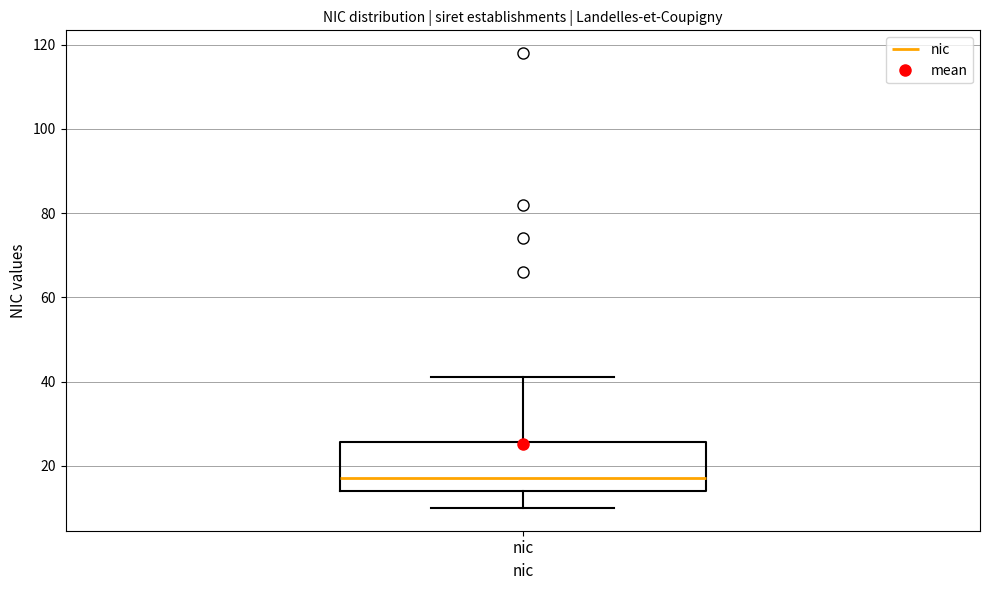

Transcribe this box plot: give where the median line is, the range the box spans, and where the two whiskers end, as read against the y-axis. The values are not printed on the chart, so give them approximately, as read against the axis.

median 18, box 14 to 26, whiskers 10 to 42